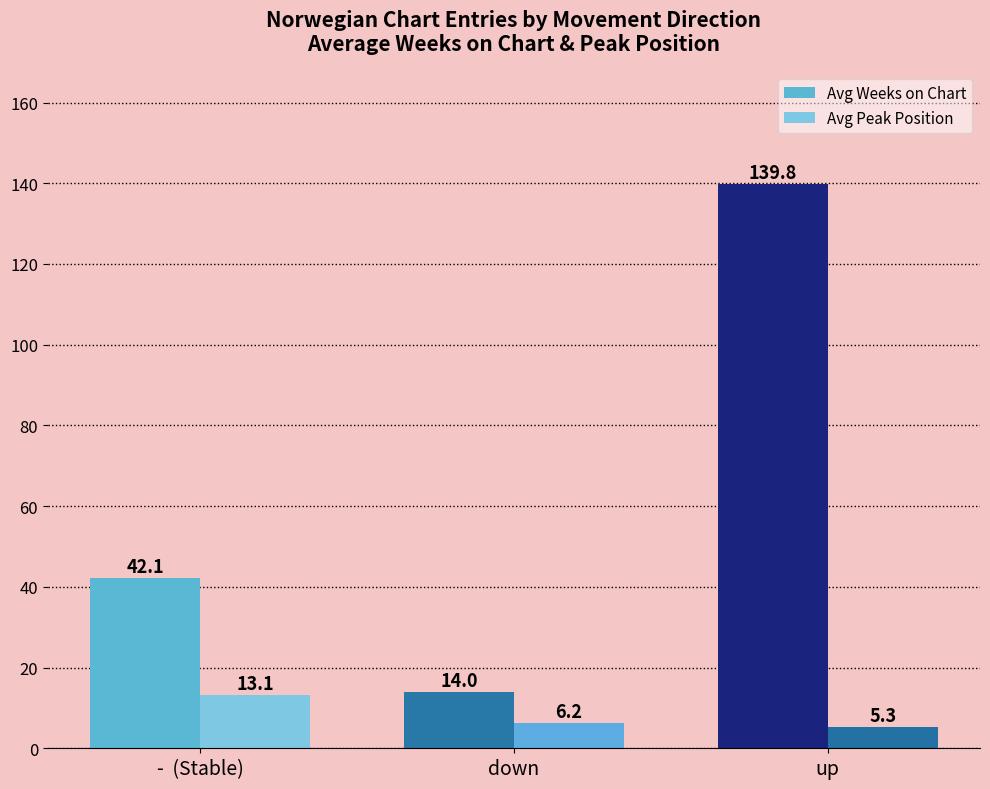

The value of Avg Weeks on Chart at up is 139.8. True or false?

True